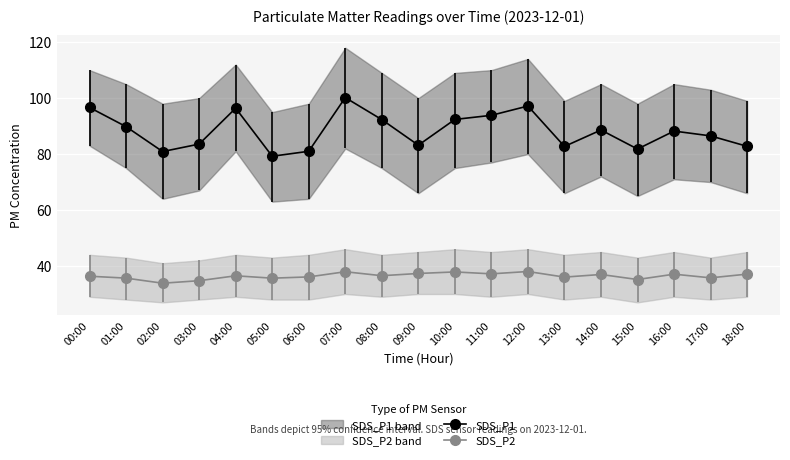

What is the sum of the SDS_P1 values at 13:00 and 18:00?

165.5